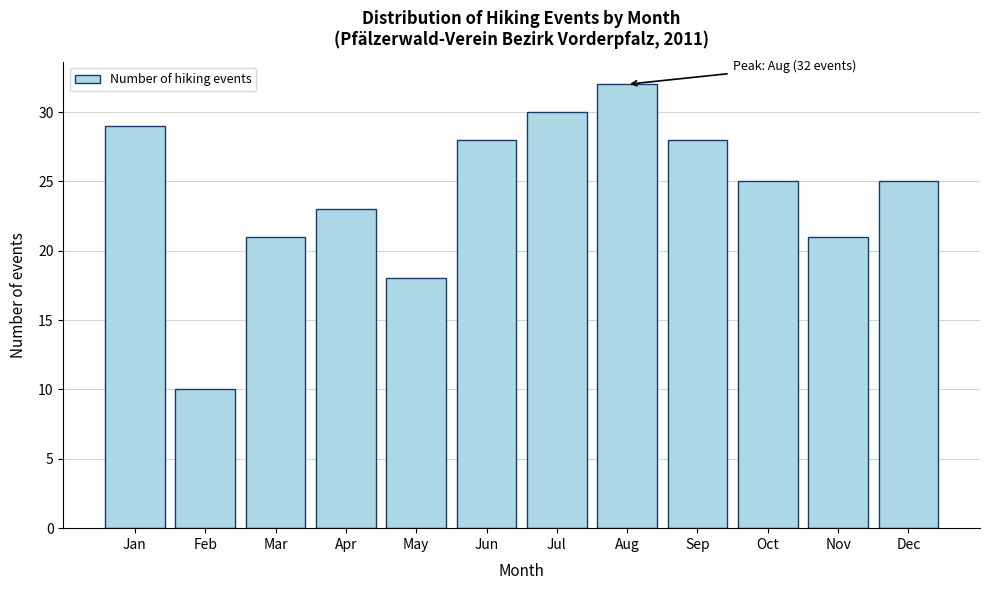

Reading left to right, what are all the values shown in this chart?

Jan=29	Feb=10	Mar=21	Apr=23	May=18	Jun=28	Jul=30	Aug=32	Sep=28	Oct=25	Nov=21	Dec=25